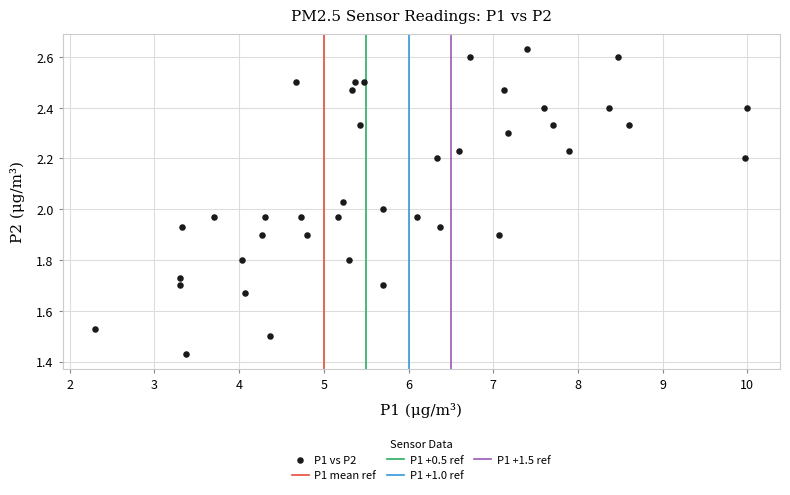

What is the range of Y values (max minus min)?

1.2